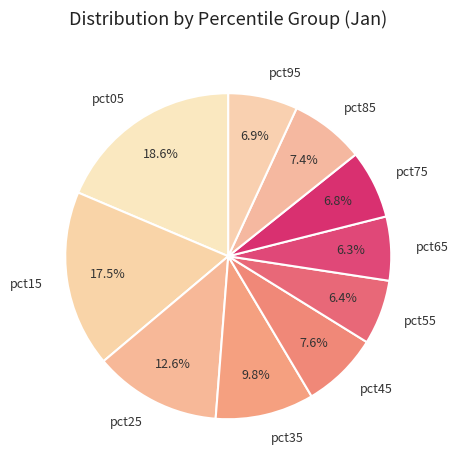

Is the sum of pct55 and pct75 greater than half?

No